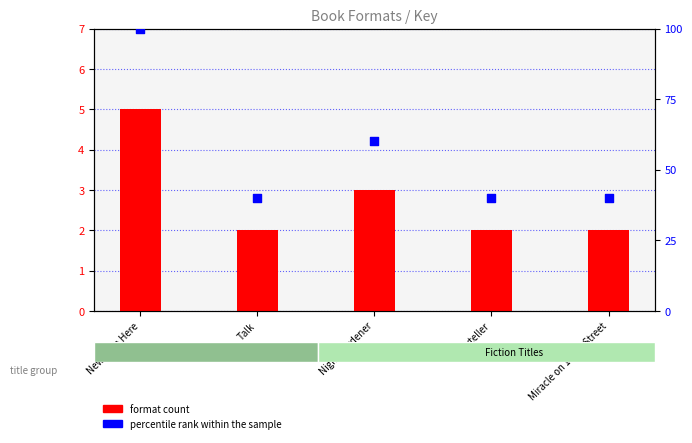

Which series contains the highest Y value?

percentile rank within the sample